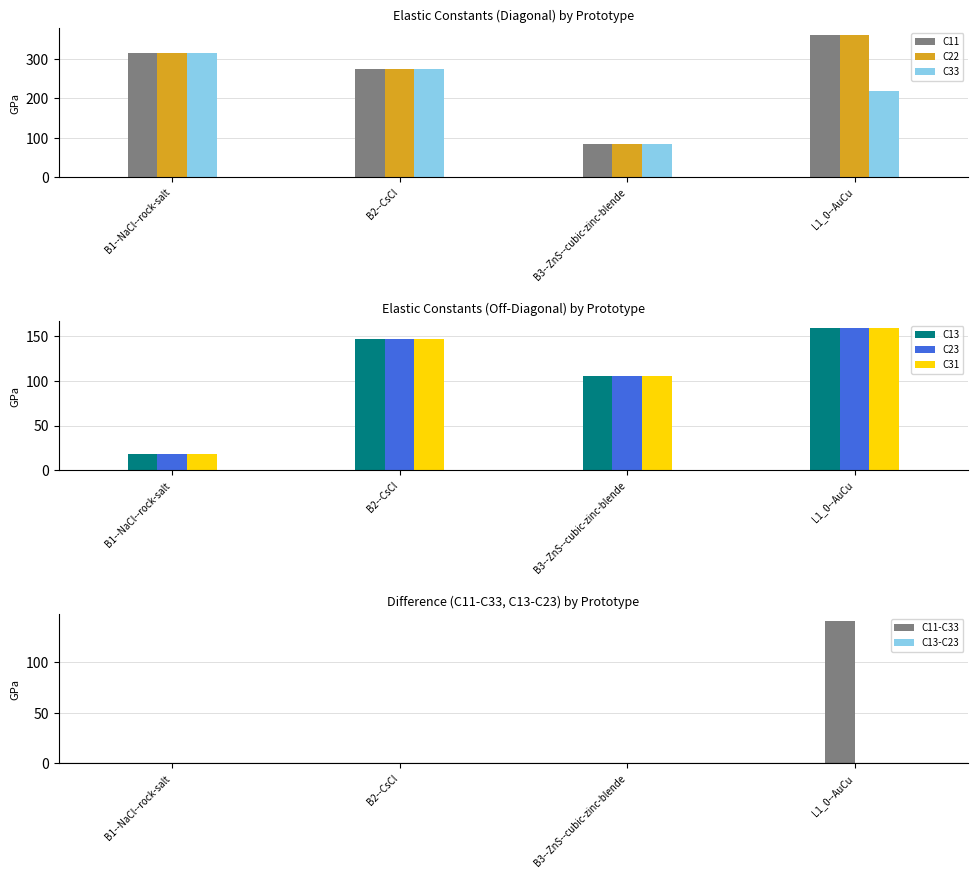

True or false: C22 has a value of 454.0 at B2--CsCl.

False